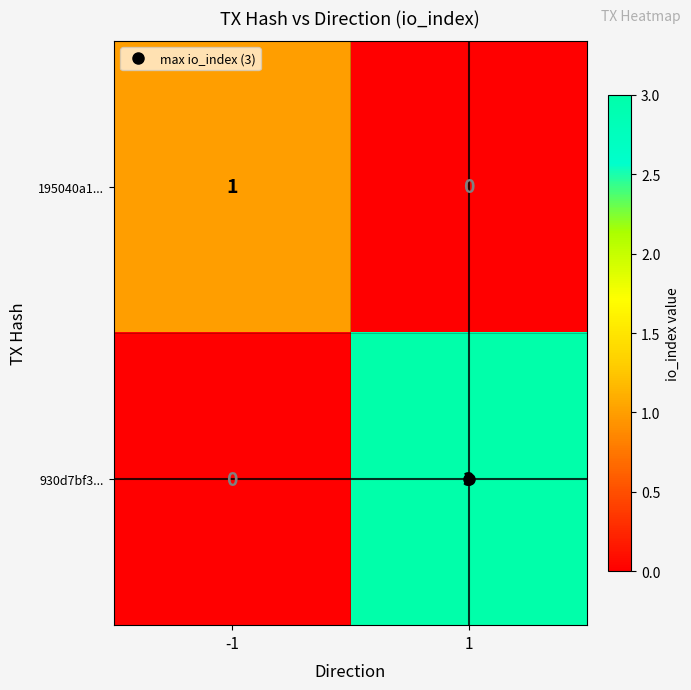

List the series in order of their overall mean, highest first.

930d7bf3..., 195040a1...